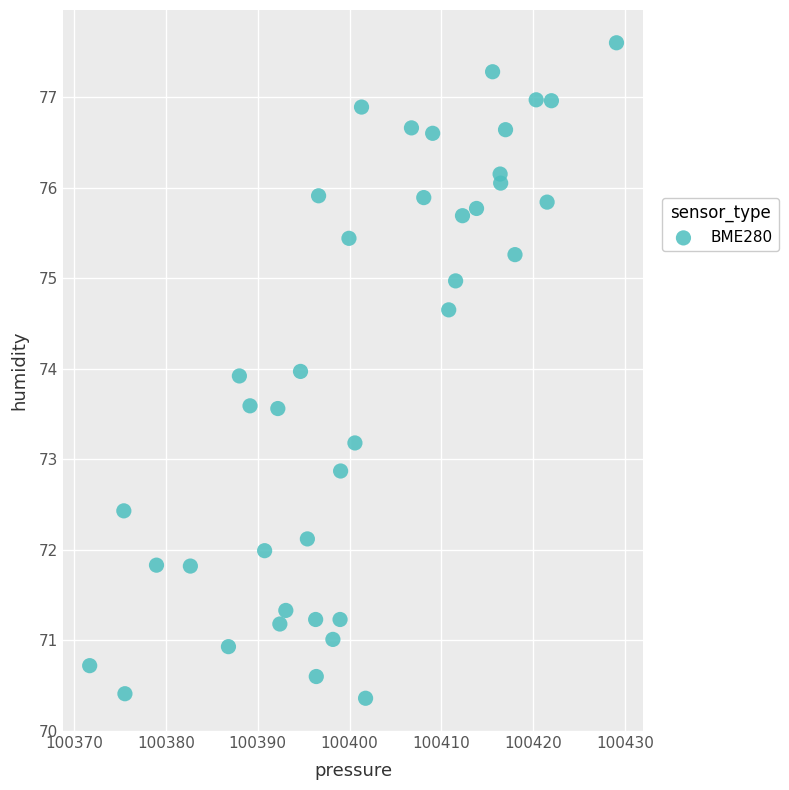

What is the range of Y values (max minus min)?

7.2